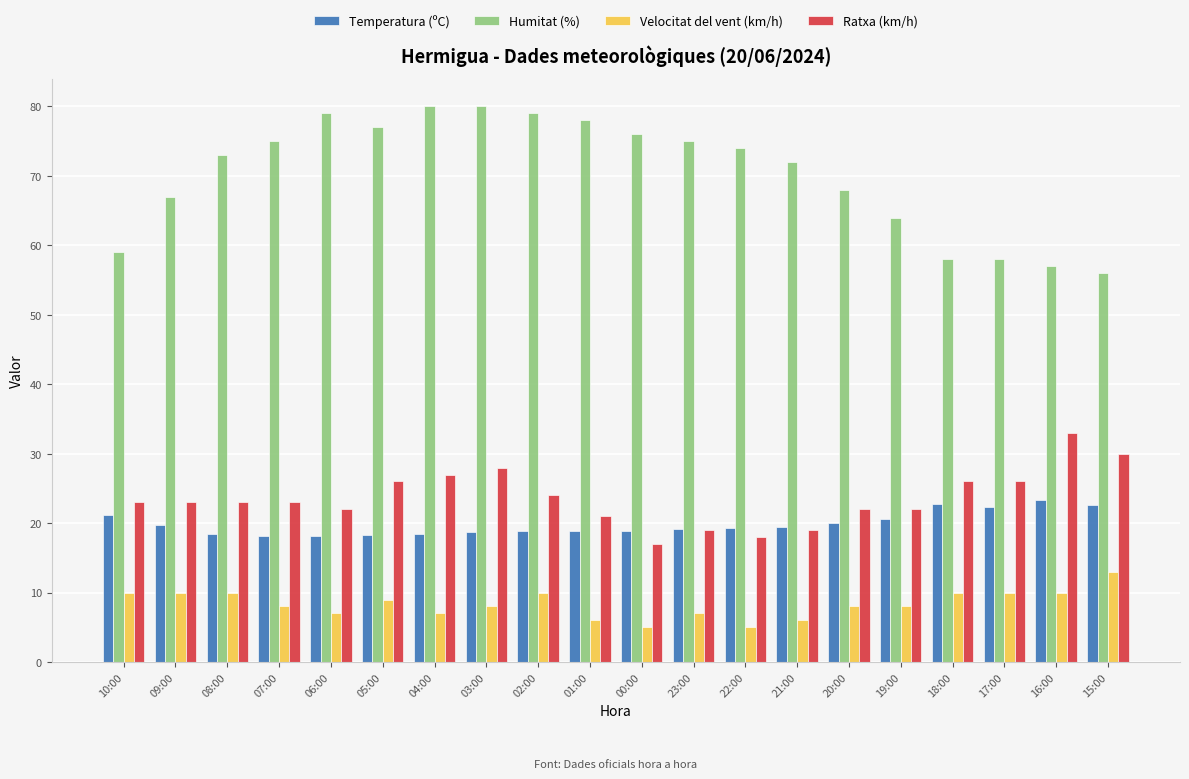

Are the bars horizontal?

No